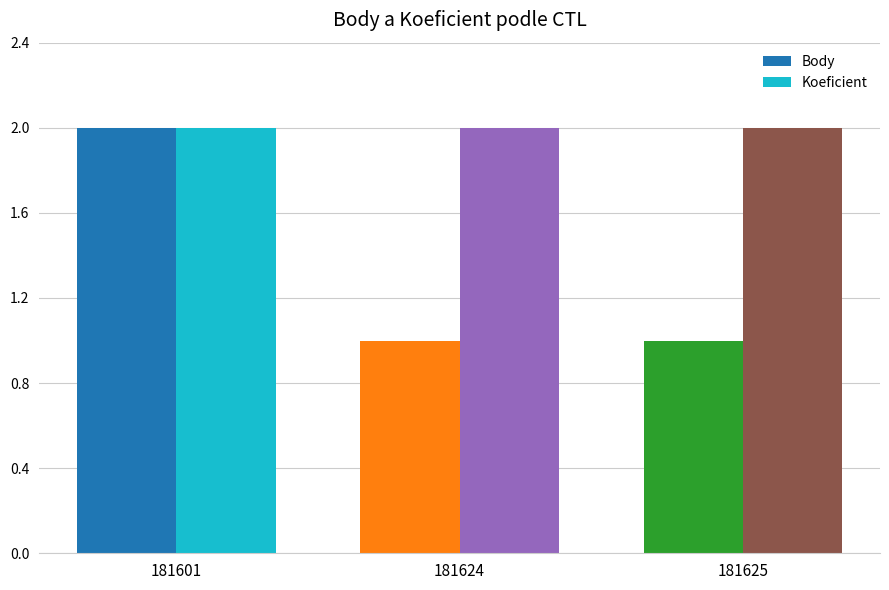

Rank the series at 181625 from lowest to highest value.

Body, Koeficient